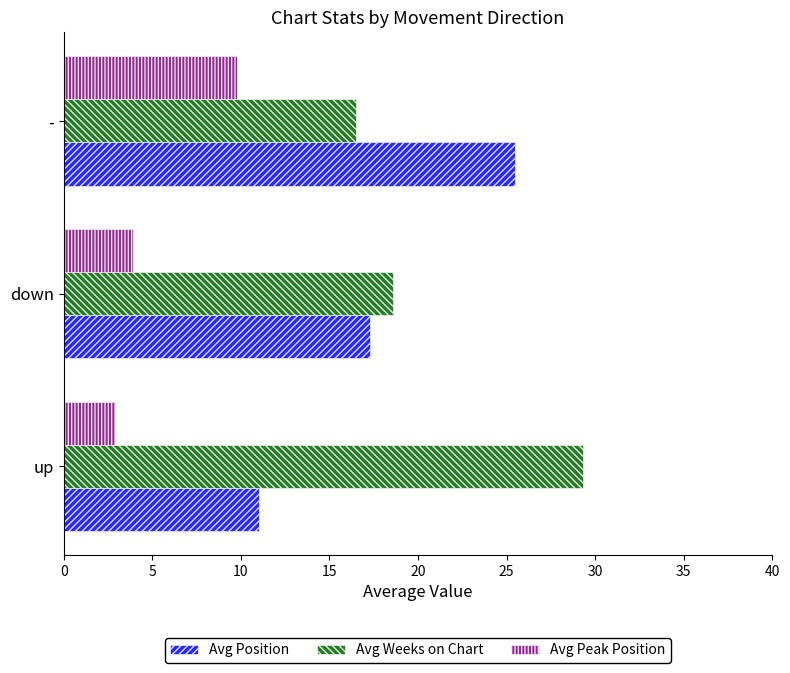

How many values in the Avg Position series exceed 17?

2